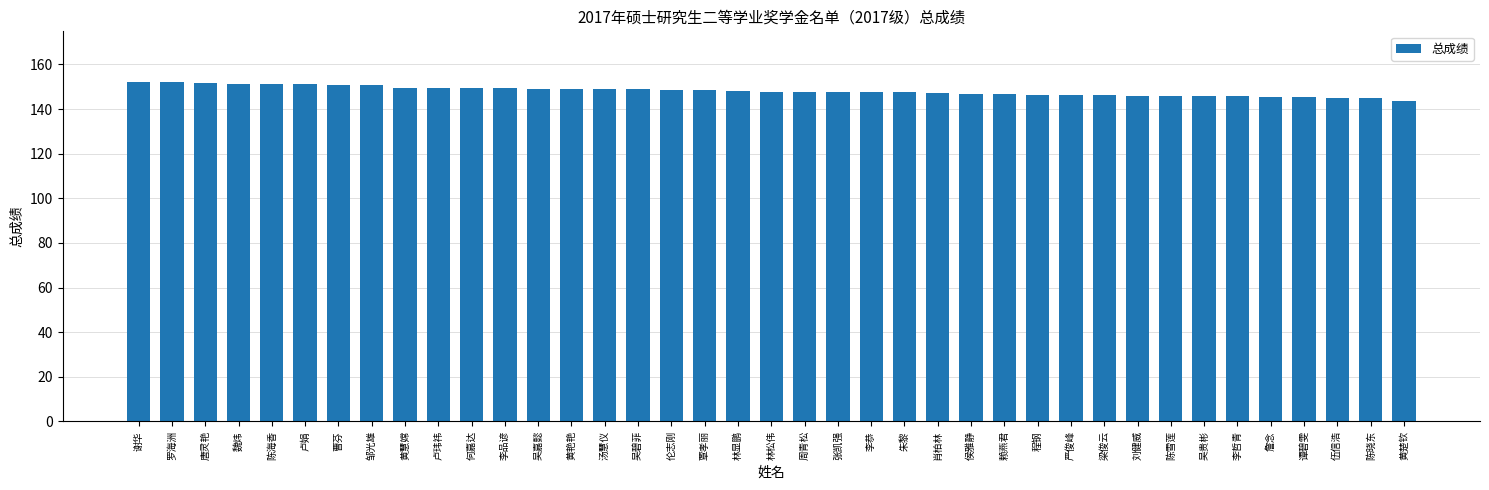

What is the maximum value shown in the chart?

152.0